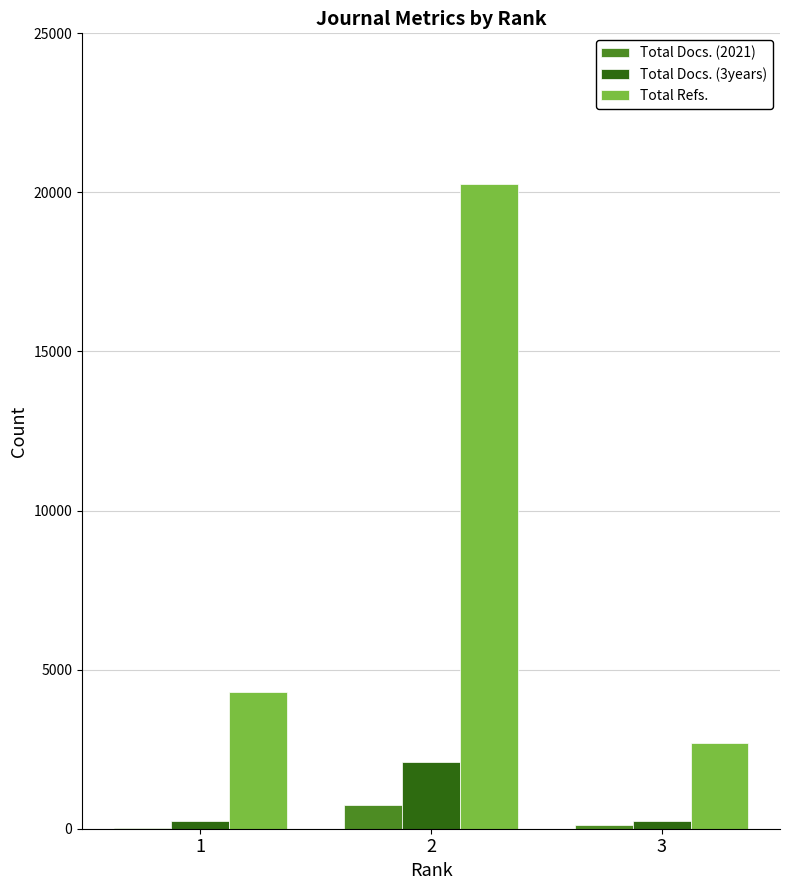

What is the greatest value displayed?

20258